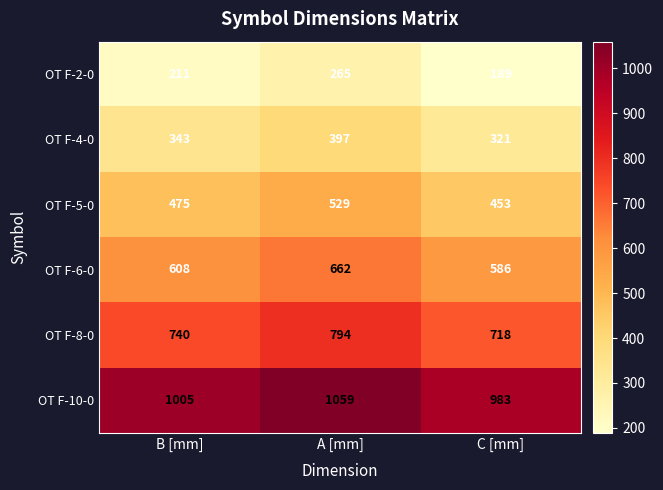

The value of OT F-6-0 at A [mm] is 418. True or false?

False